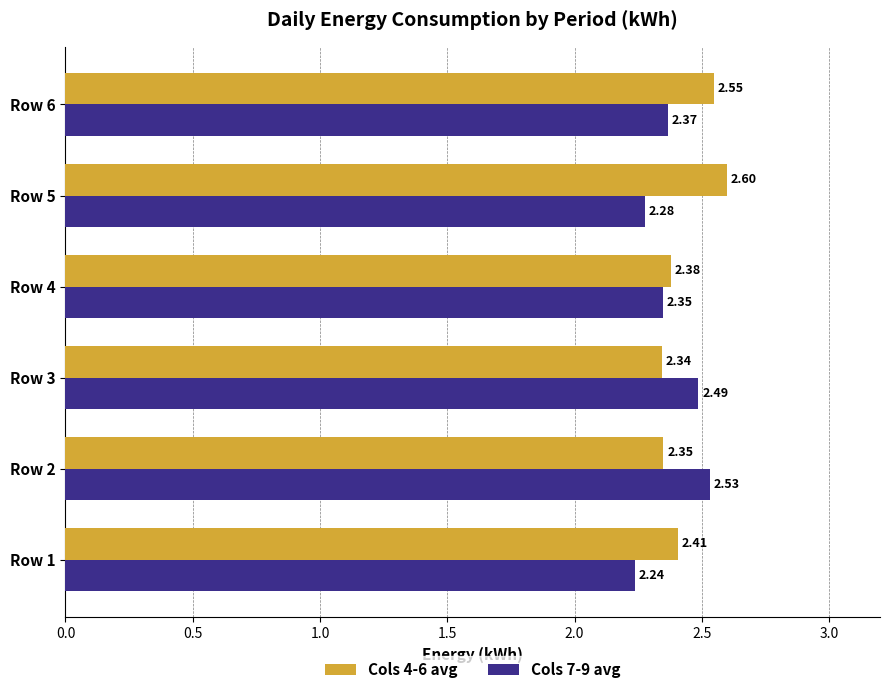

Which series has the largest range (max minus min)?

Cols 7-9 avg